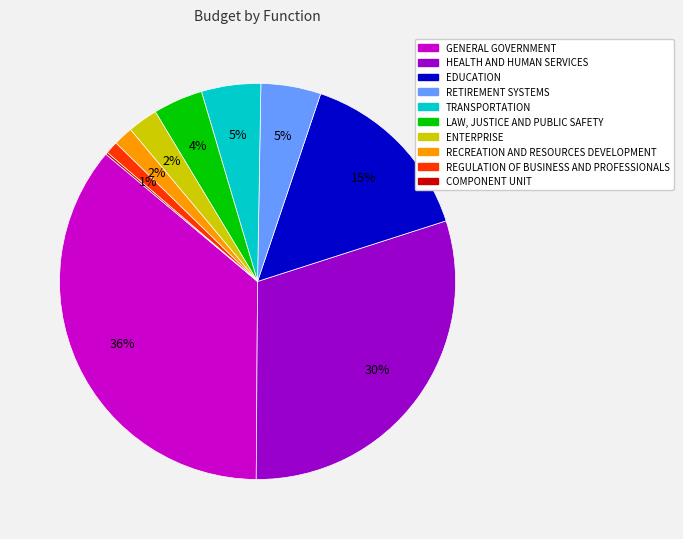

Which category has the biggest portion of the pie?

GENERAL GOVERNMENT